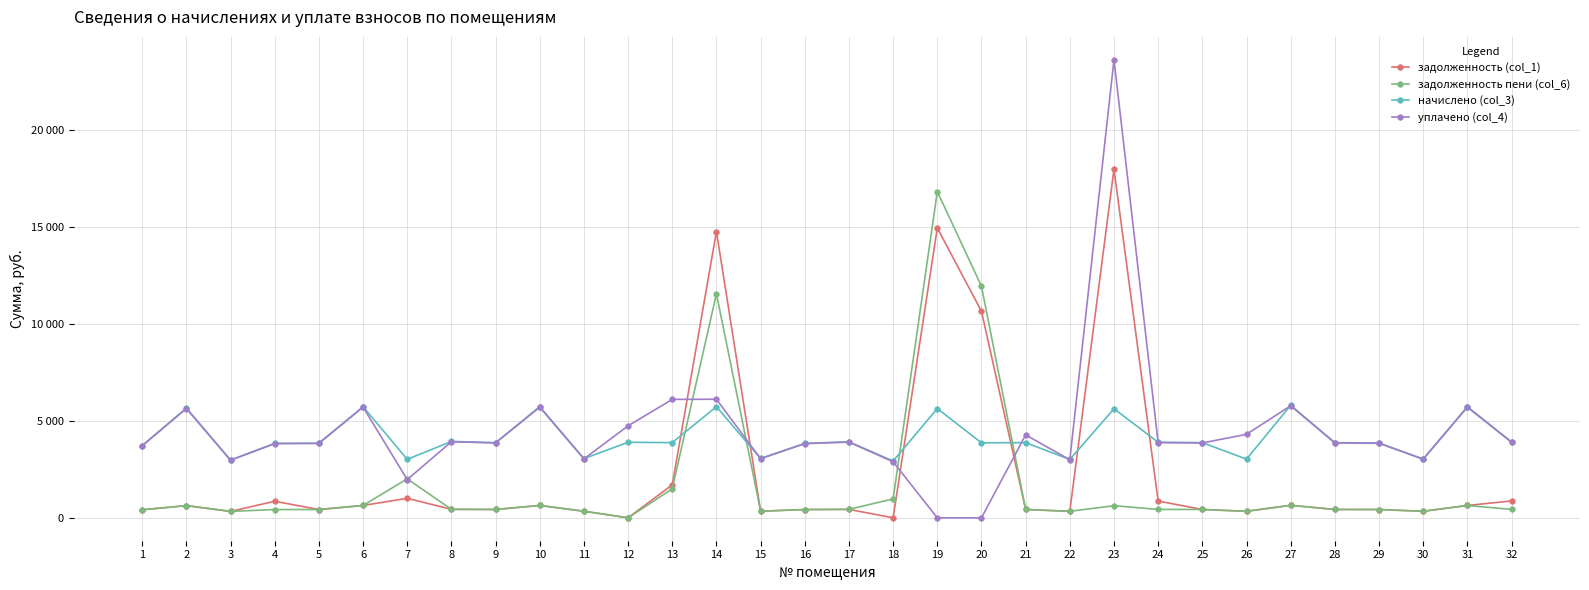

Rank the series by their maximum value, from lowest to highest.

начислено (col_3), задолженность пени (col_6), задолженность (col_1), уплачено (col_4)